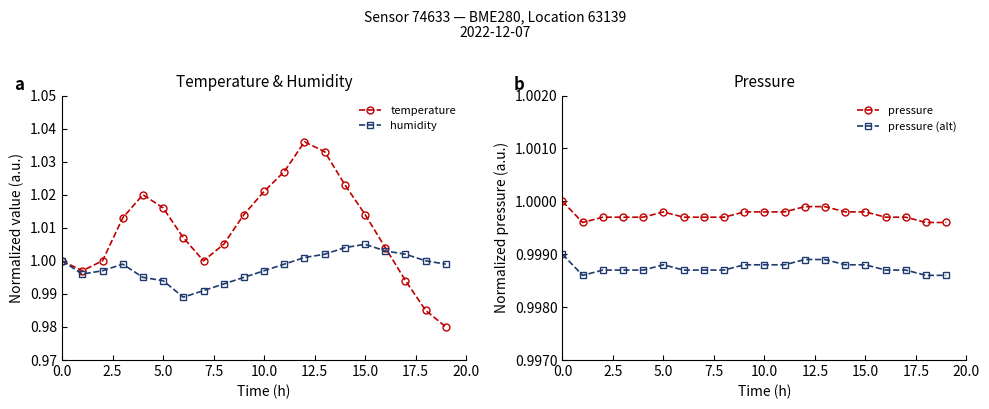

Reading right to left, list all the values displayed in this chart.

temperature: 1.0	1.0	1.0	1.0	1.0	1.0	1.0	1.0	1.0	1.0	1.0	1.0	1.0	1.0	1.0	1.0	1.0	1.0	1.0	1.0
humidity: 1.0	1.0	1.0	1.0	1.0	1.0	1.0	1.0	1.0	1.0	1.0	1.0	1.0	1.0	1.0	1.0	1.0	1.0	1.0	1.0
pressure: 1.0	1.0	1.0	1.0	1.0	1.0	1.0	1.0	1.0	1.0	1.0	1.0	1.0	1.0	1.0	1.0	1.0	1.0	1.0	1.0
pressure (alt): 1.0	1.0	1.0	1.0	1.0	1.0	1.0	1.0	1.0	1.0	1.0	1.0	1.0	1.0	1.0	1.0	1.0	1.0	1.0	1.0